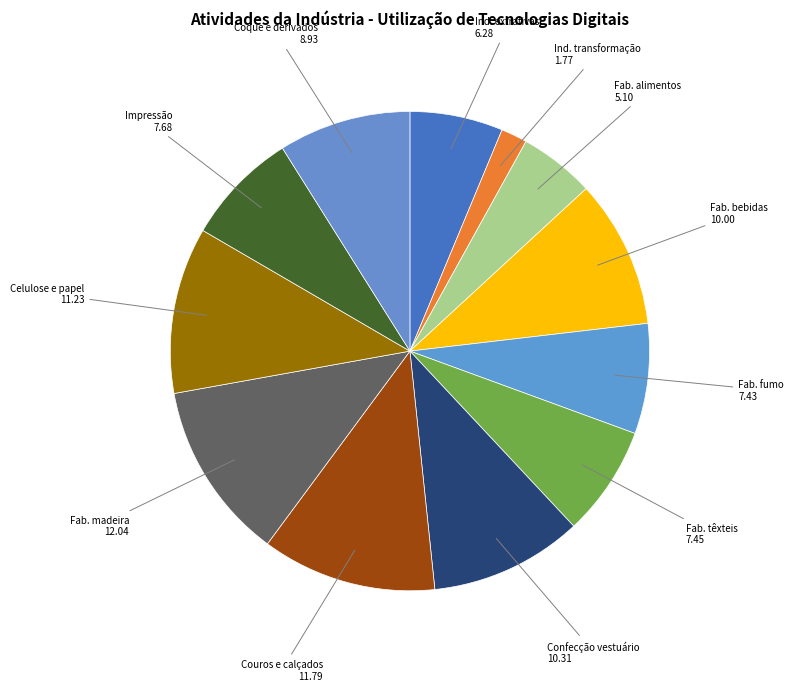

How many slices are in this pie chart?

12